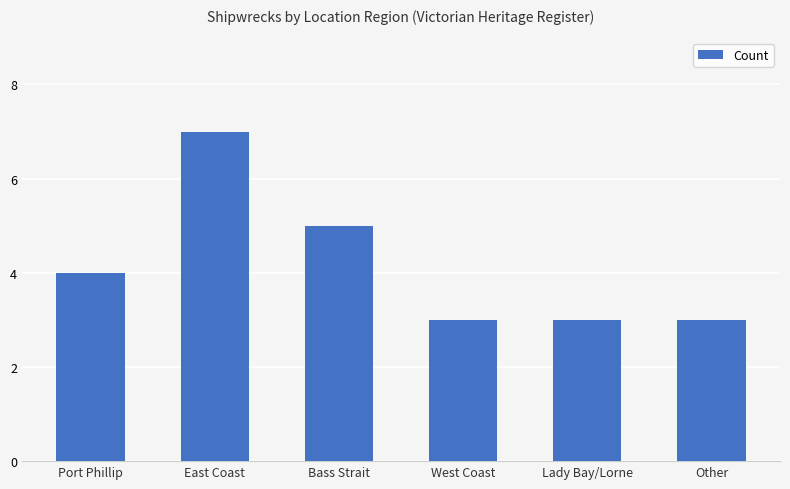

What is the label of the 3rd bar from the right?

West Coast